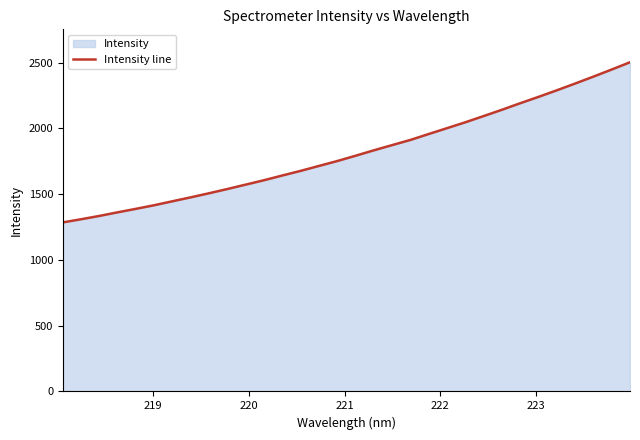

What is the minimum value shown in the chart?

1285.2